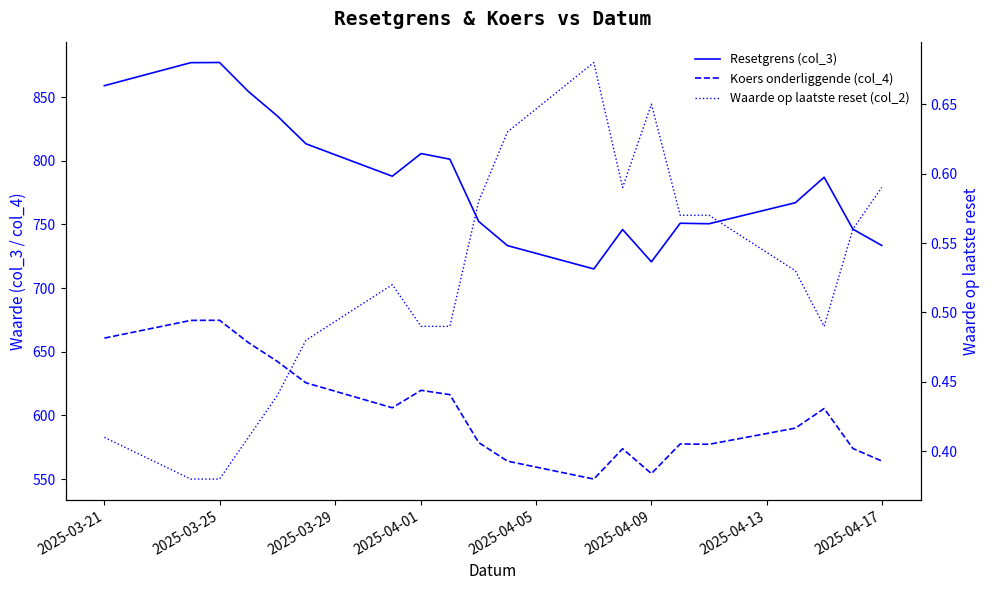

How many values in the Koers onderliggende (col_4) series exceed 605?

10